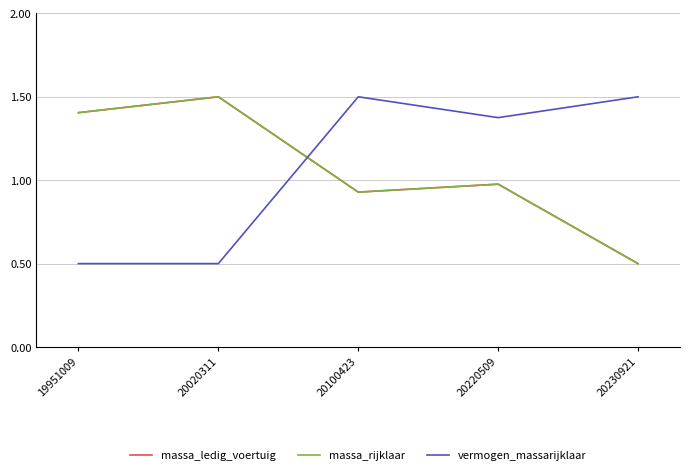

Read the massa_rijklaar value at 20230921.

0.5